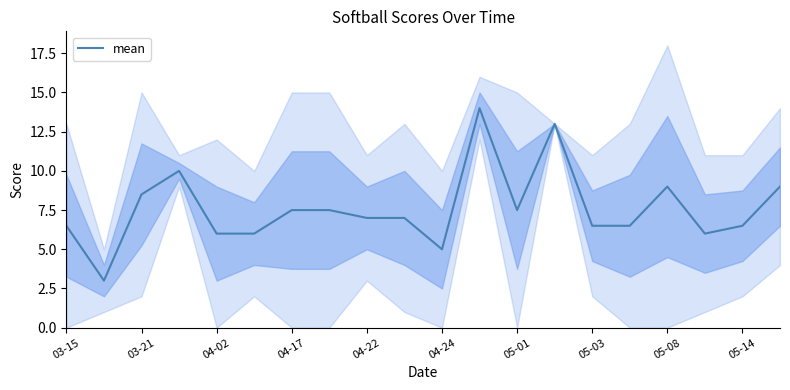

Reading left to right, transcribe all the data shown in this chart.

6.5	3.0	8.5	10.0	6.0	6.0	7.5	7.5	7.0	7.0	5.0	14.0	7.5	13.0	6.5	6.5	9.0	6.0	6.5	9.0